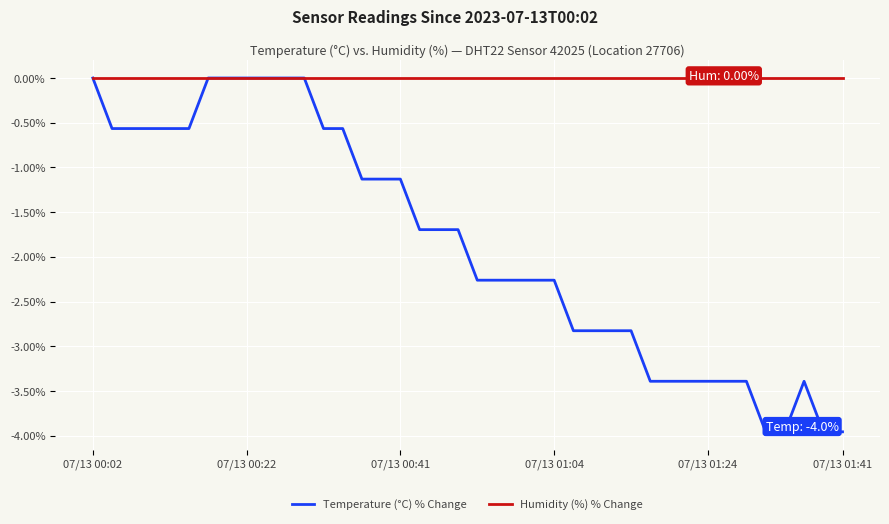

How many lines are shown in the chart?

2